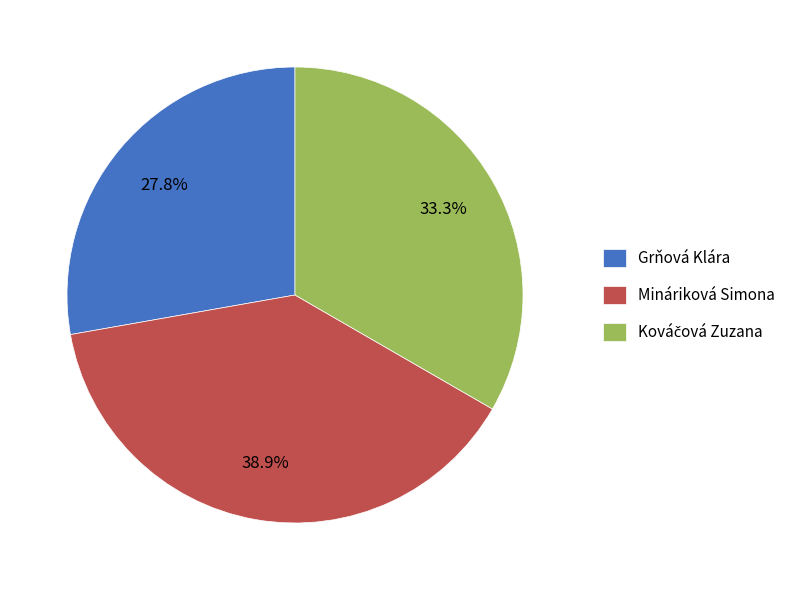

To the nearest percent, what is the average slice percentage?

33%